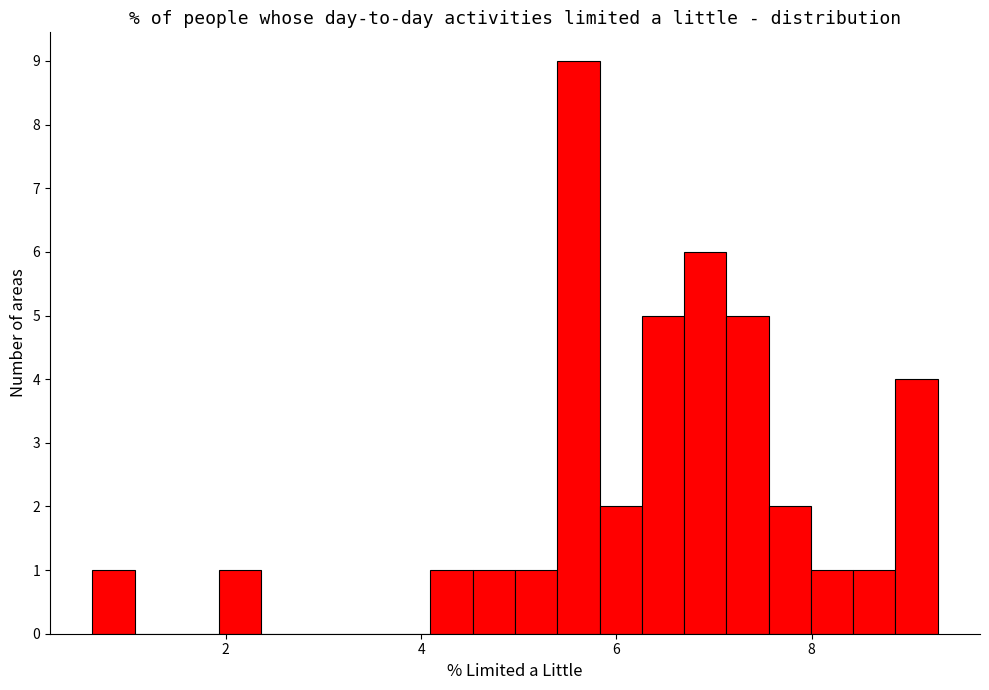

Around what value on the x-axis is the tallest bar? Give the approximate position of its centre, as read against the axis.

5.6